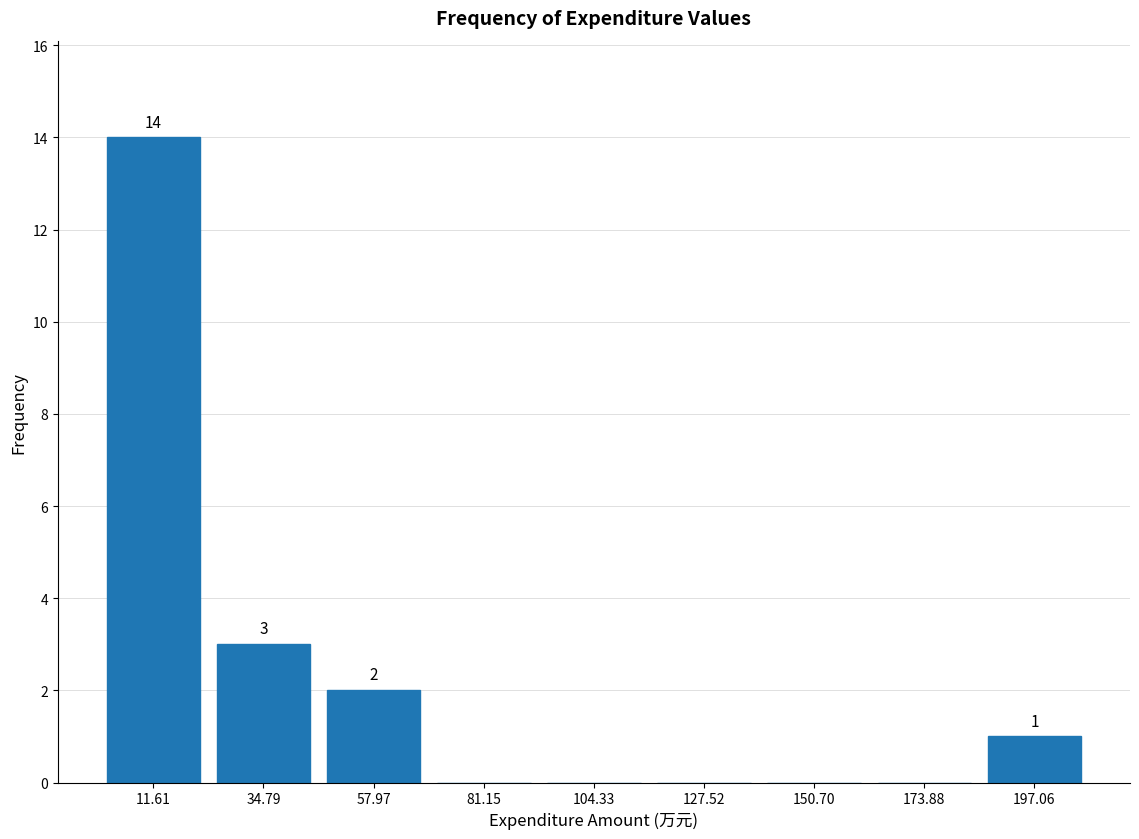

Which range on the x-axis has the tallest bar?

0 to 25